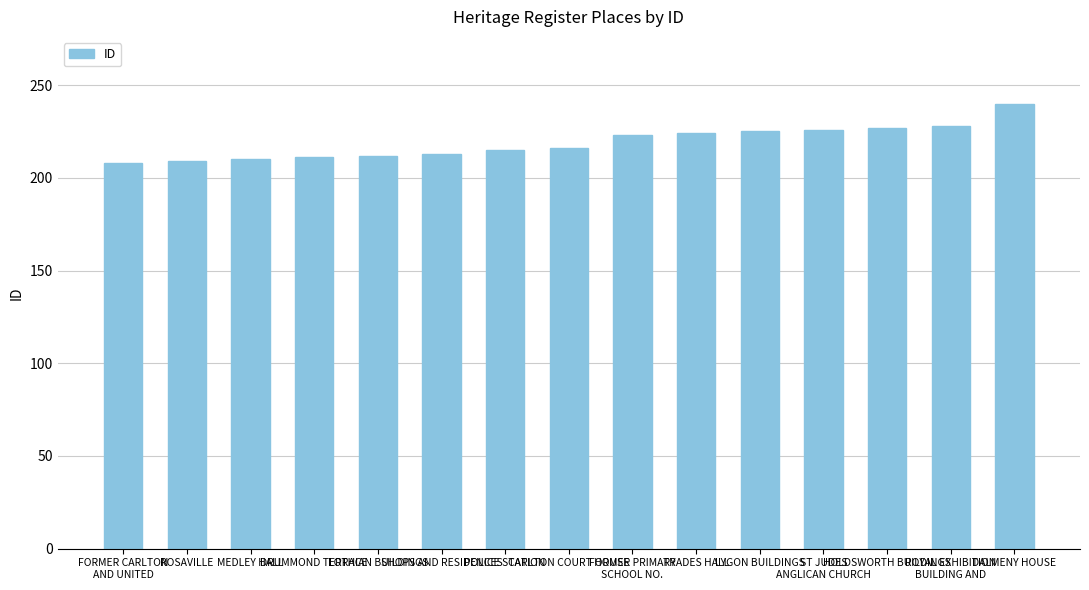

What is the value of the 10th bar from the left?

224